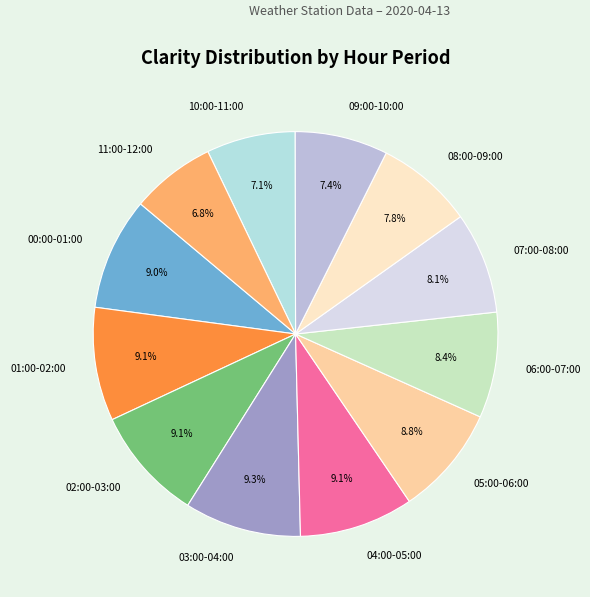

What percentage do 09:00-10:00 and 08:00-09:00 together represent?

15.2%